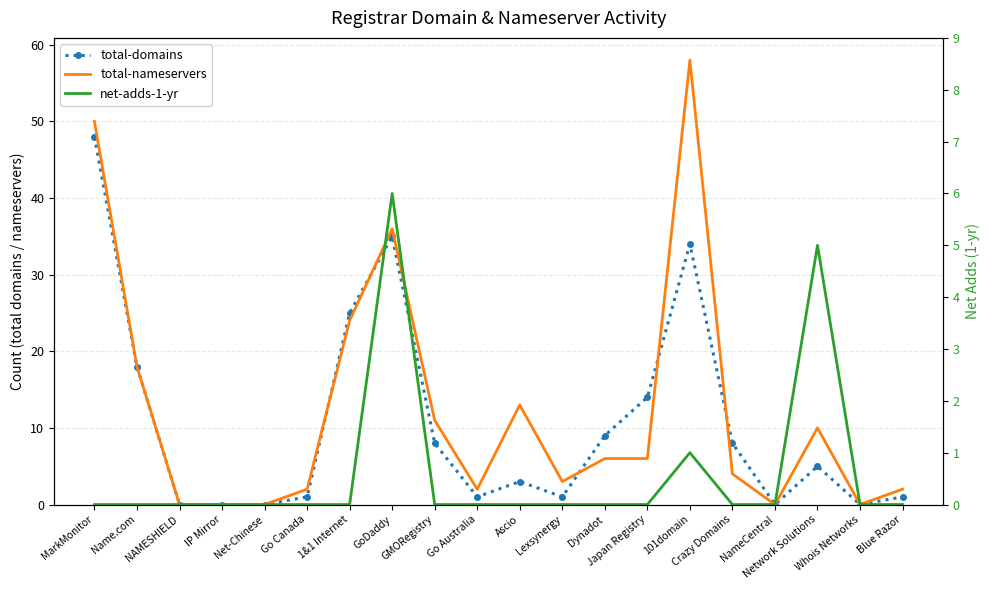

What is the sum of all total-domains values?

211